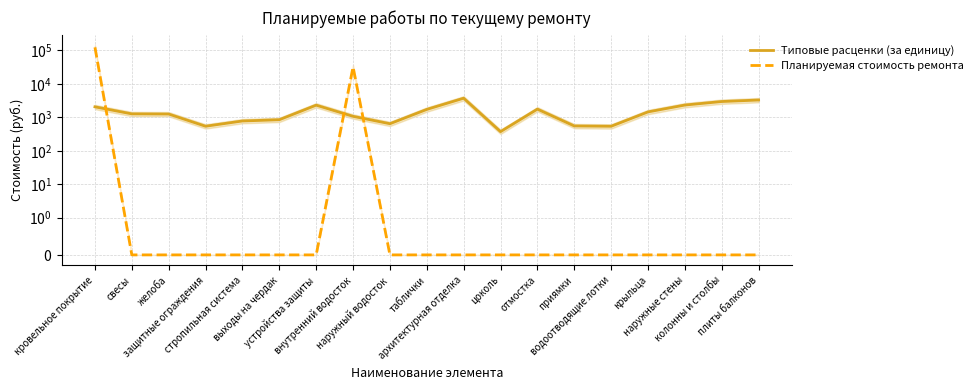

True or false: Планируемая стоимость ремонта has more than 2 points higher than both neighbors.

False